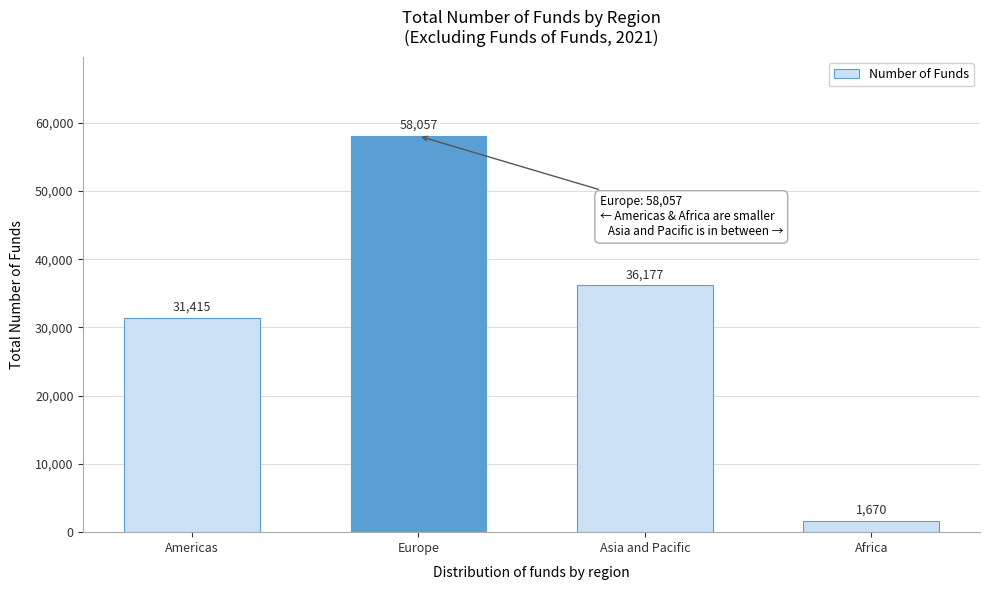

Reading left to right, extract all data points from this chart.

31415	58057	36177	1670